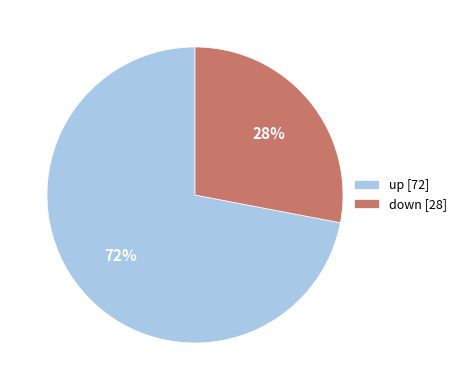

What is the largest slice in the pie chart?

up